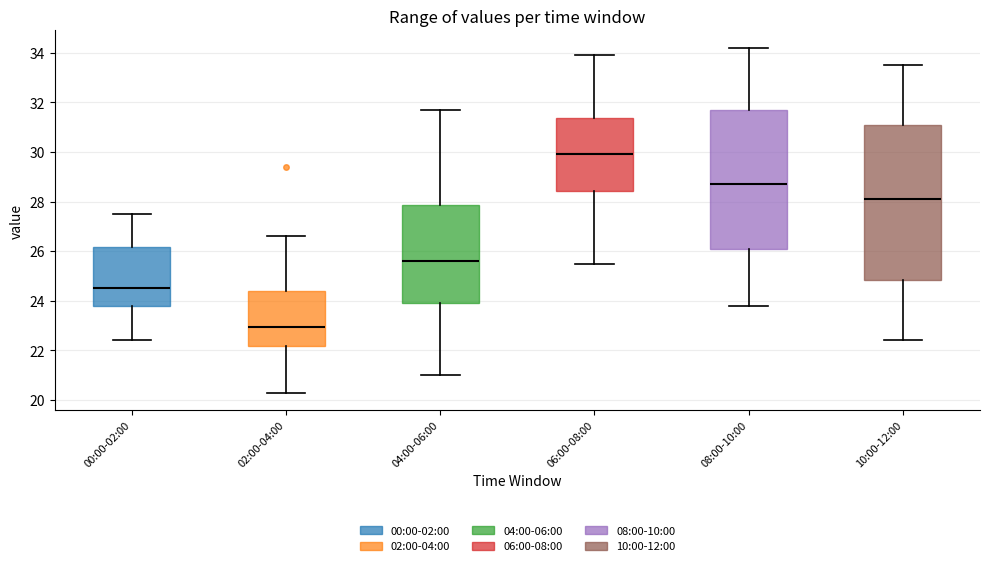

Reading left to right, read every box against the y-axis: the position of its median line, the range the box covers, and the ends of its whiskers. The values are not printed on the chart, so give them approximately, as read against the axis.

00:00-02:00: median 24.6, box 23.8 to 26.2, whiskers 22.4 to 27.6
02:00-04:00: median 23.0, box 22.2 to 24.4, whiskers 20.4 to 26.6
04:00-06:00: median 25.6, box 24.0 to 27.8, whiskers 21.0 to 31.8
06:00-08:00: median 30.0, box 28.4 to 31.4, whiskers 25.6 to 34.0
08:00-10:00: median 28.8, box 26.0 to 31.8, whiskers 23.8 to 34.2
10:00-12:00: median 28.2, box 24.8 to 31.0, whiskers 22.4 to 33.6